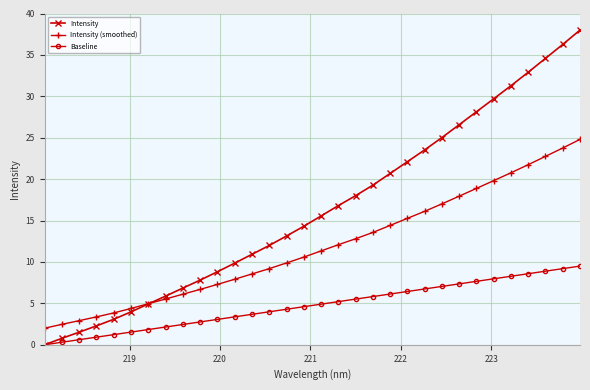

Which series has the widest spread of values?

Intensity